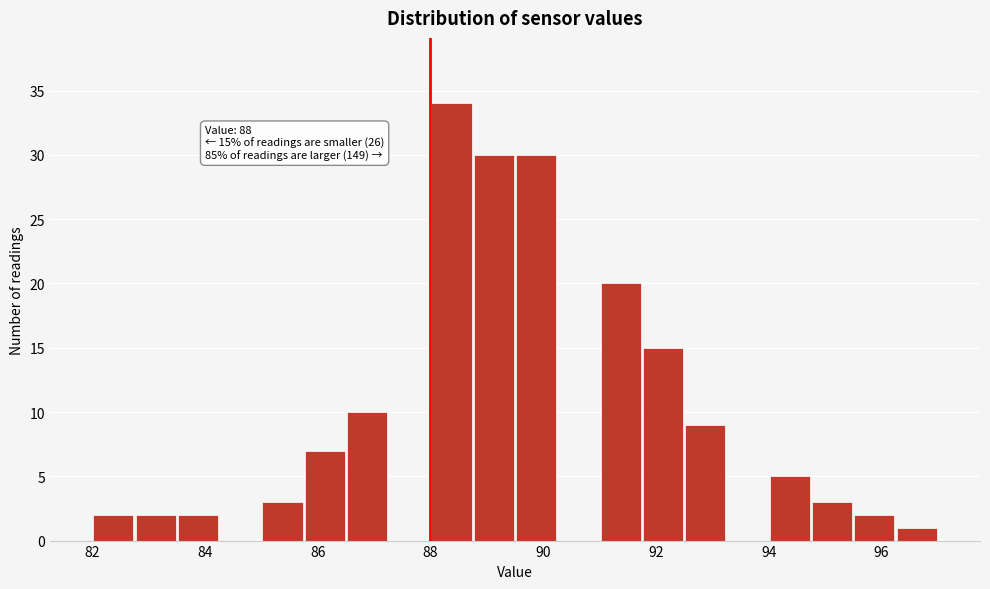

Around what value on the x-axis is the tallest bar? Give the approximate position of its centre, as read against the axis.

88.4